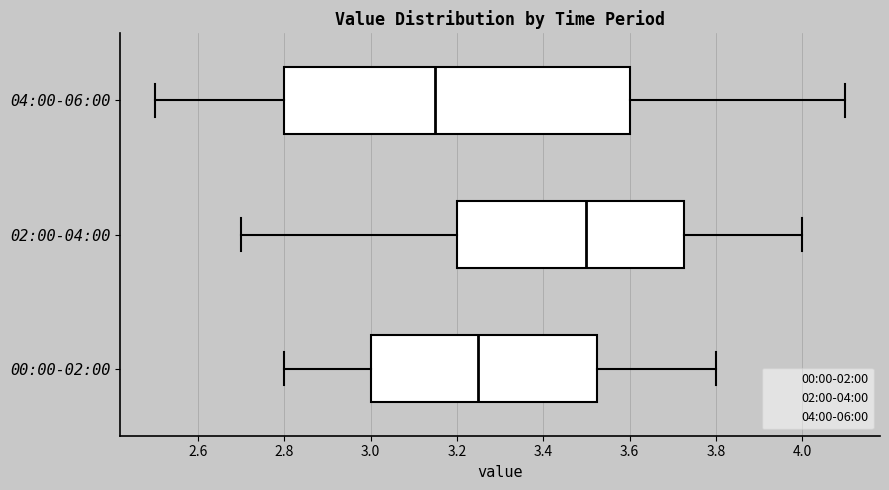

Where is the right edge of the box for 00:00-02:00 on the x-axis? The values are not printed on the chart, so give them approximately, as read against the axis.

3.52